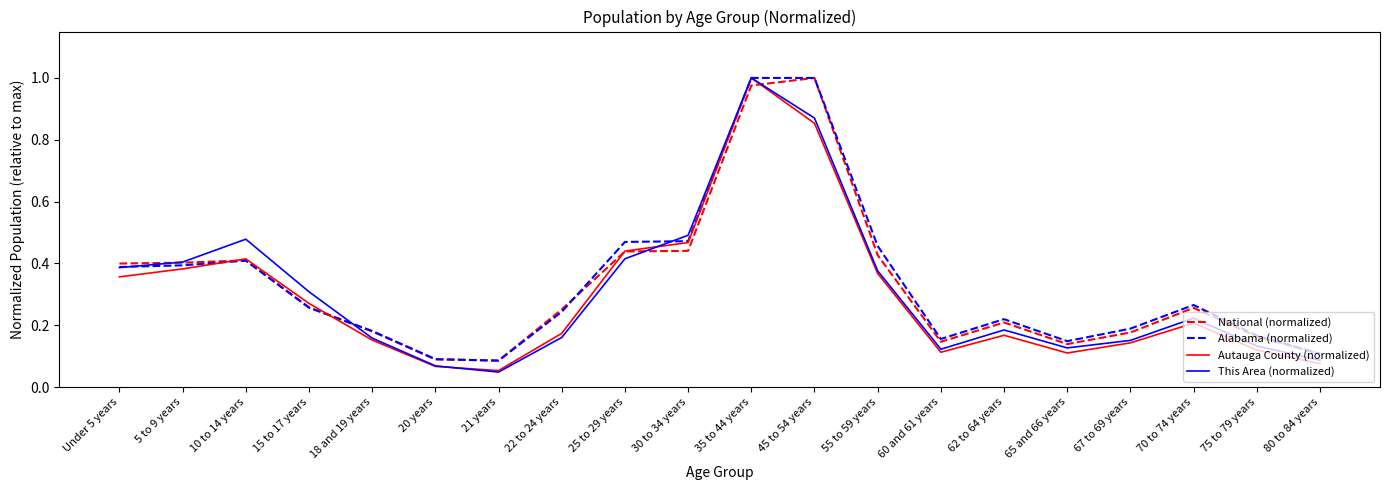

The This Area (normalized) series shows 0.2 at 60 and 61 years. True or false?

False